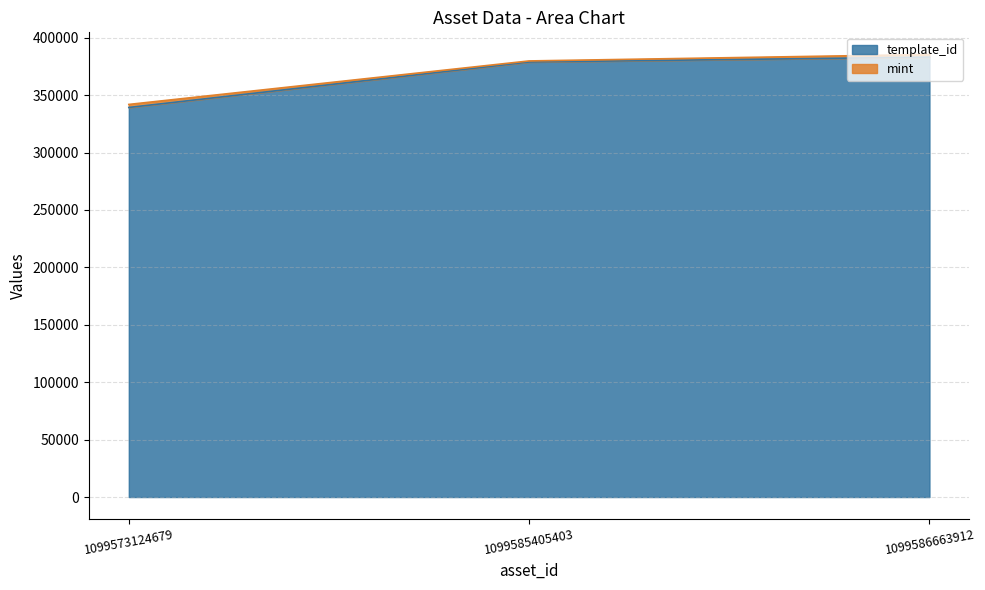

Count the number of values greater than 378797.

1